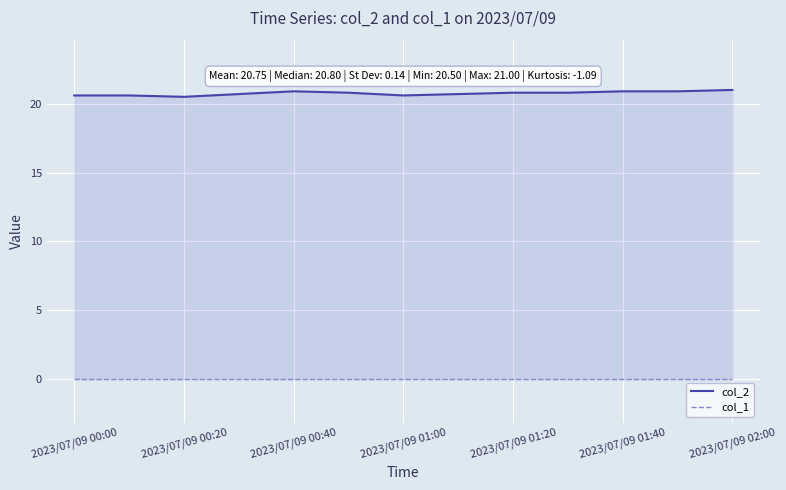

What is the average value of the col_2 series?

20.8